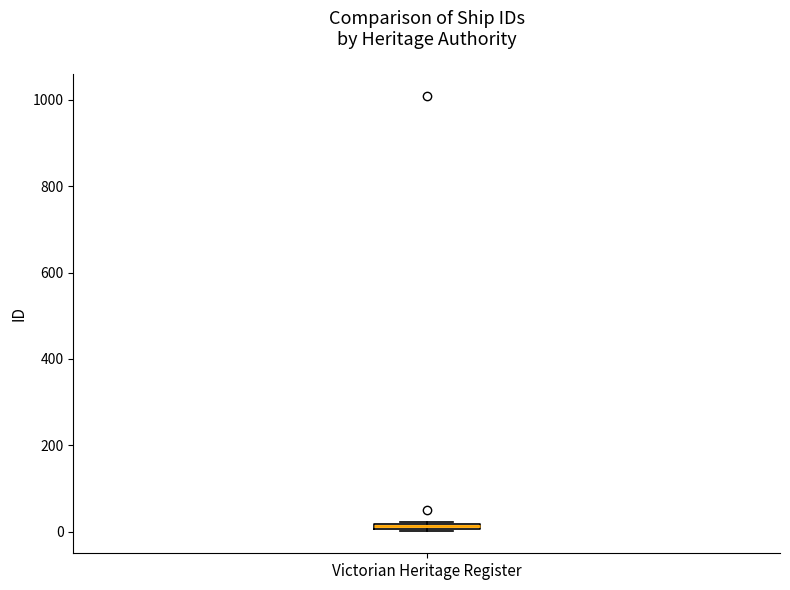

Where is the lower edge of the box for Victorian Heritage Register on the y-axis? The values are not printed on the chart, so give them approximately, as read against the axis.

0